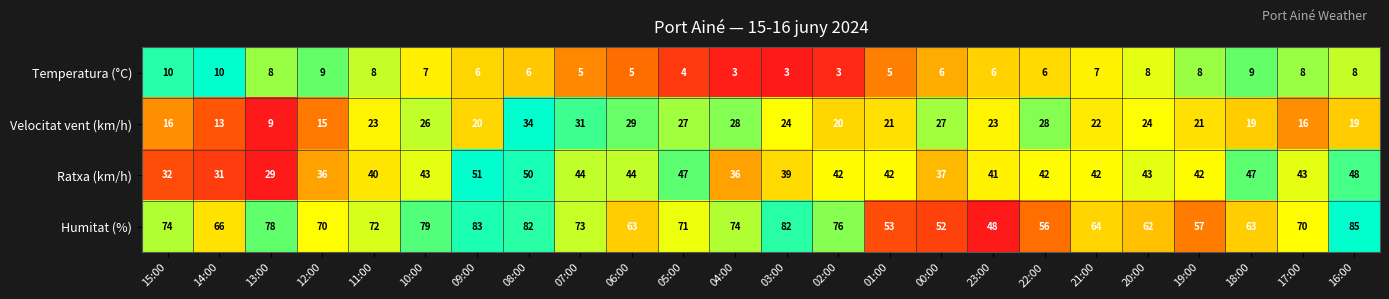

Is the value of Temperatura (°C) at 03:00 greater than the value of Velocitat vent (km/h) at 06:00?

No